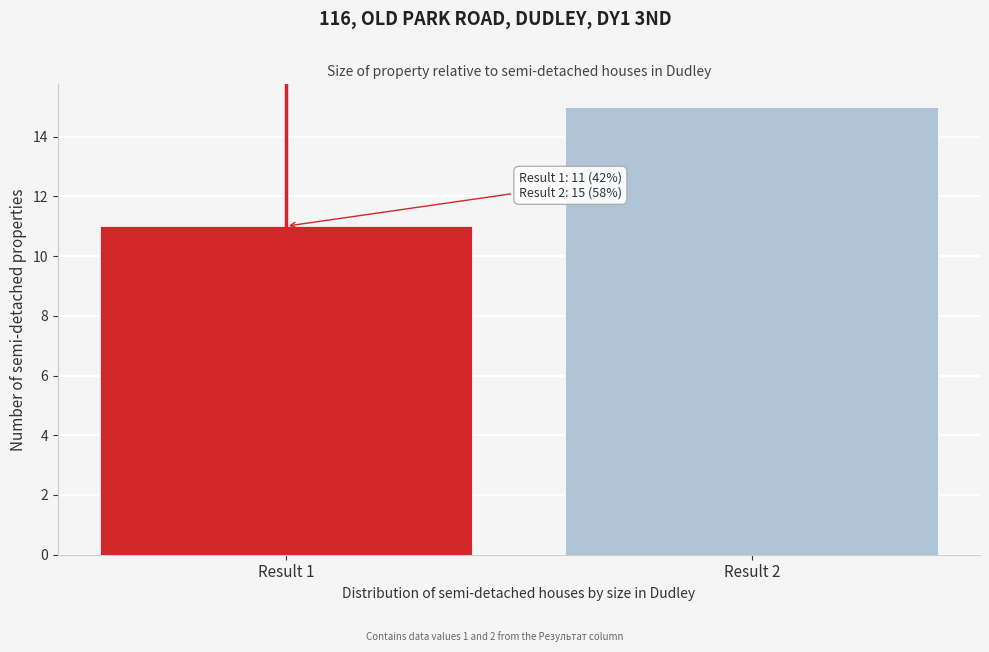

Reading right to left, what are all the values shown in this chart?

15	11